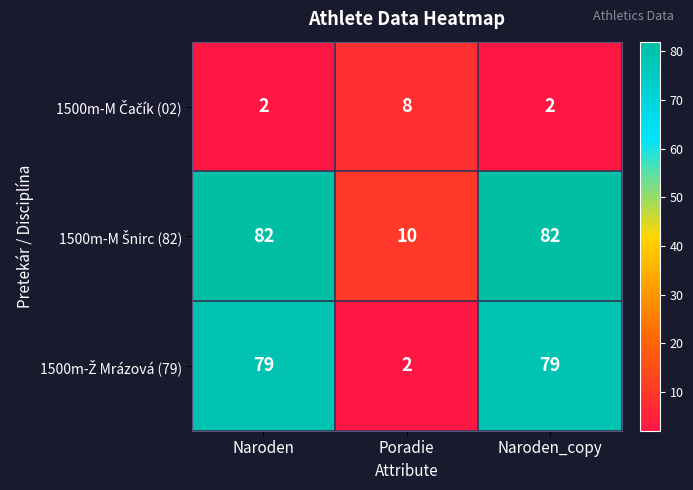

Count the number of categories in the chart.

3